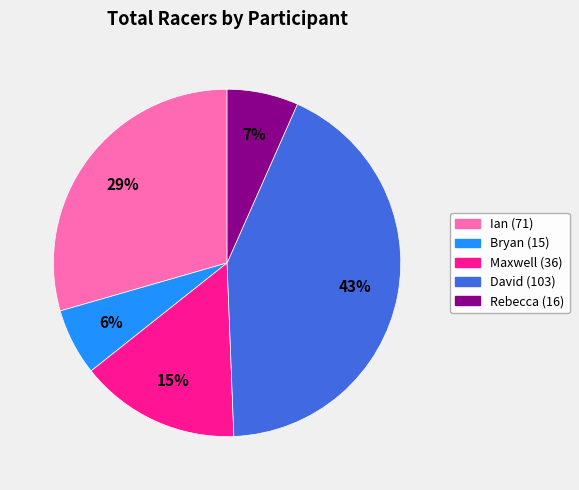

Does any single category account for the majority?

No